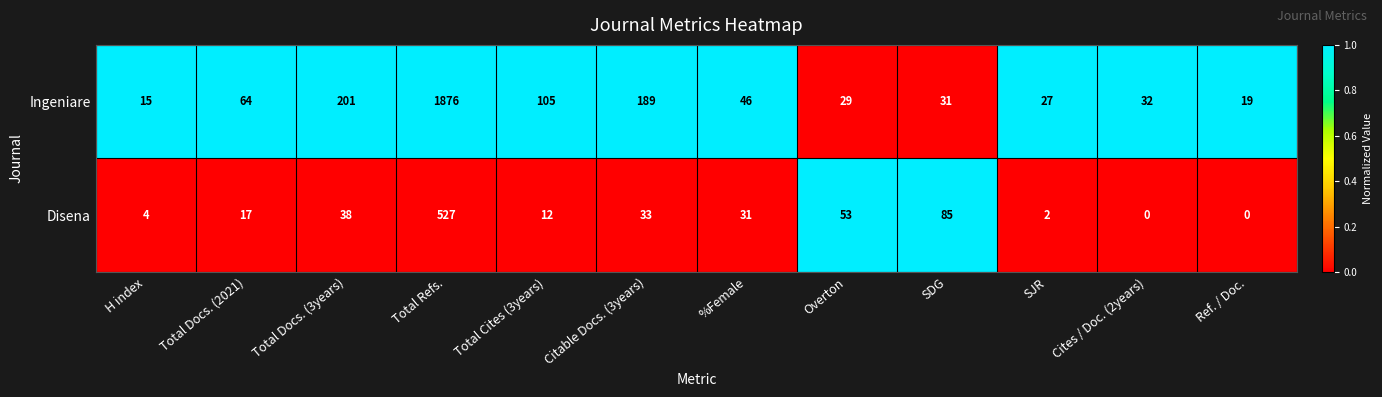

Which category has the highest value across all series?

Total Refs.